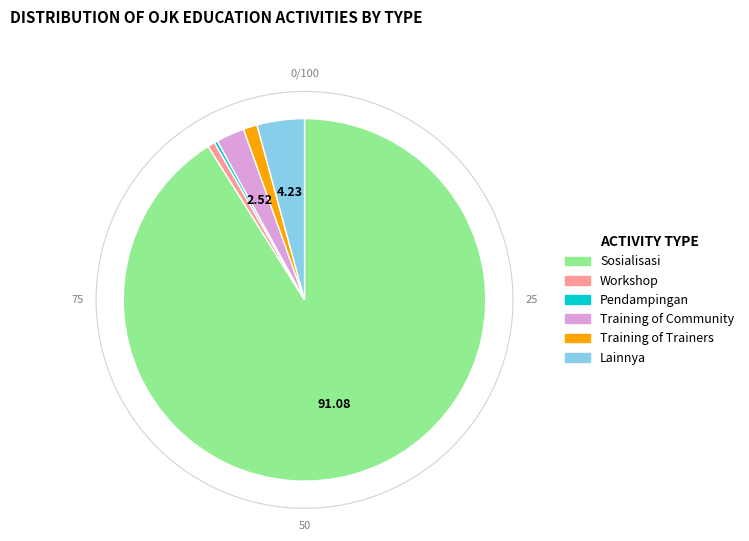

Between Pendampingan and Training of Trainers, which is larger?

Training of Trainers